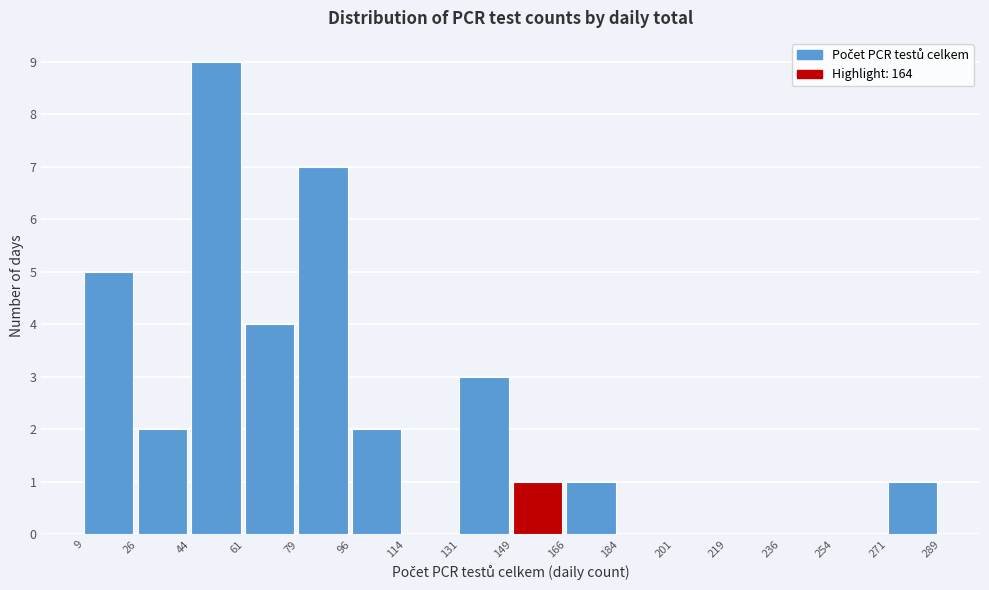

Over which range of the x-axis is the bar tallest?

44 to 61